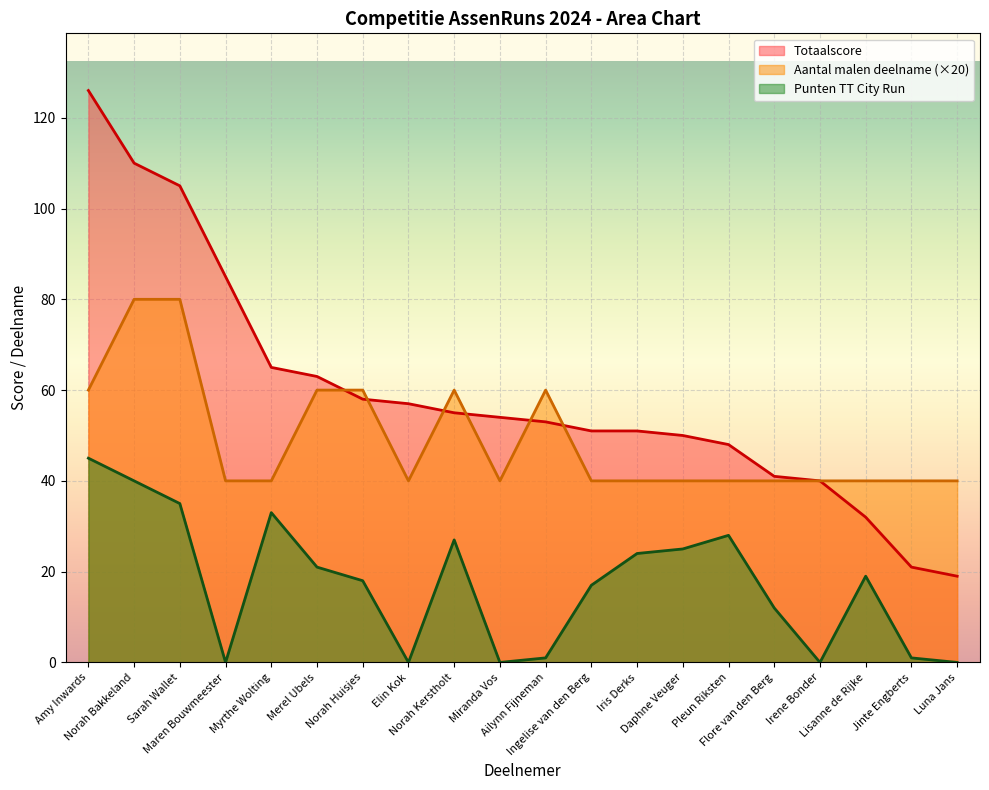

What position from the right is Luna Jans?

1